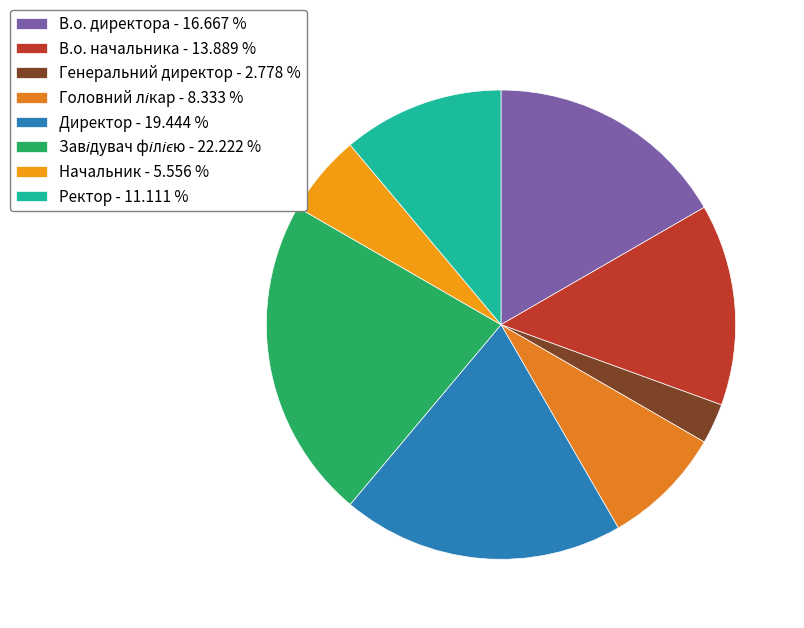

The Ректор slice represents 11% of the pie. True or false?

True